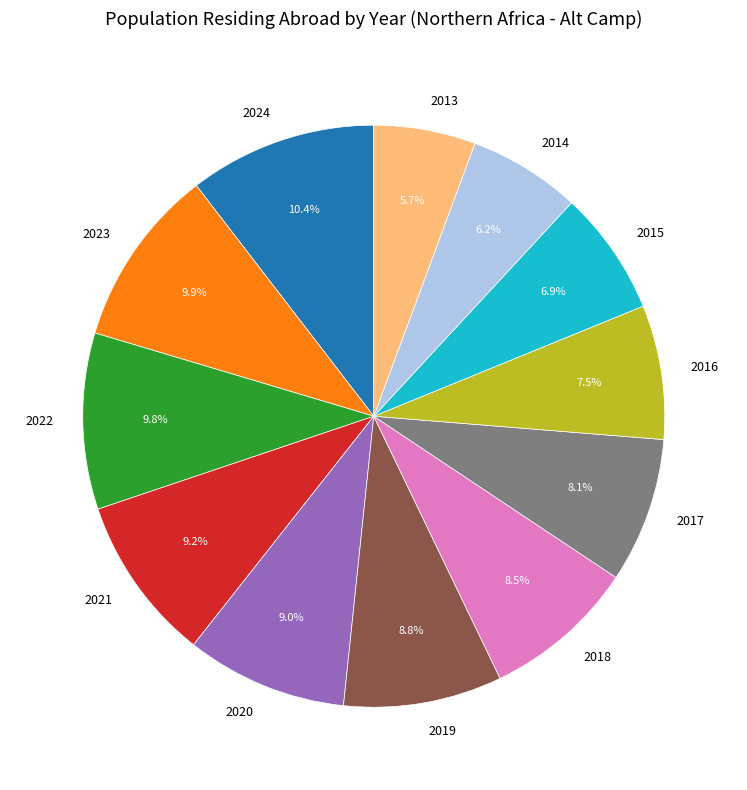

Combined, do 2016 and 2024 account for over 50%?

No